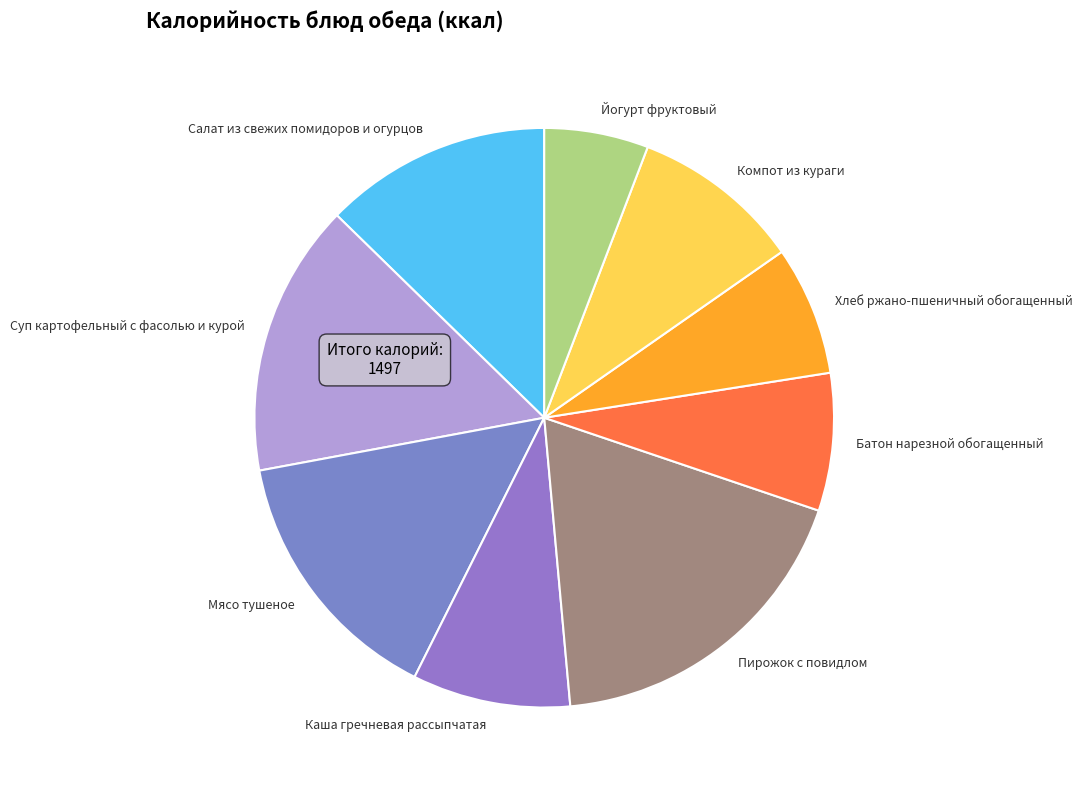

Combined, do Мясо тушеное and Йогурт фруктовый account for over 50%?

No